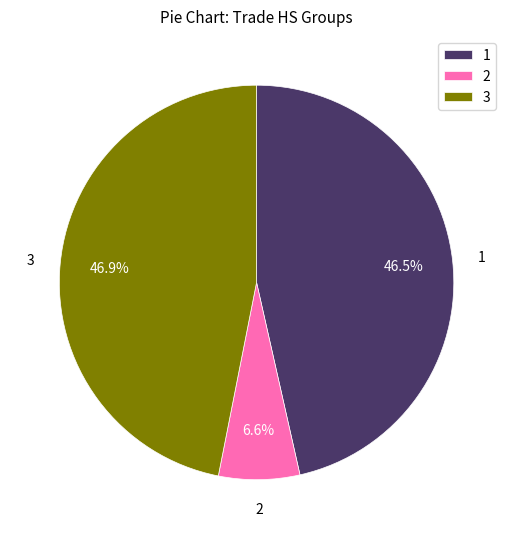

Is there a majority slice in this chart?

No